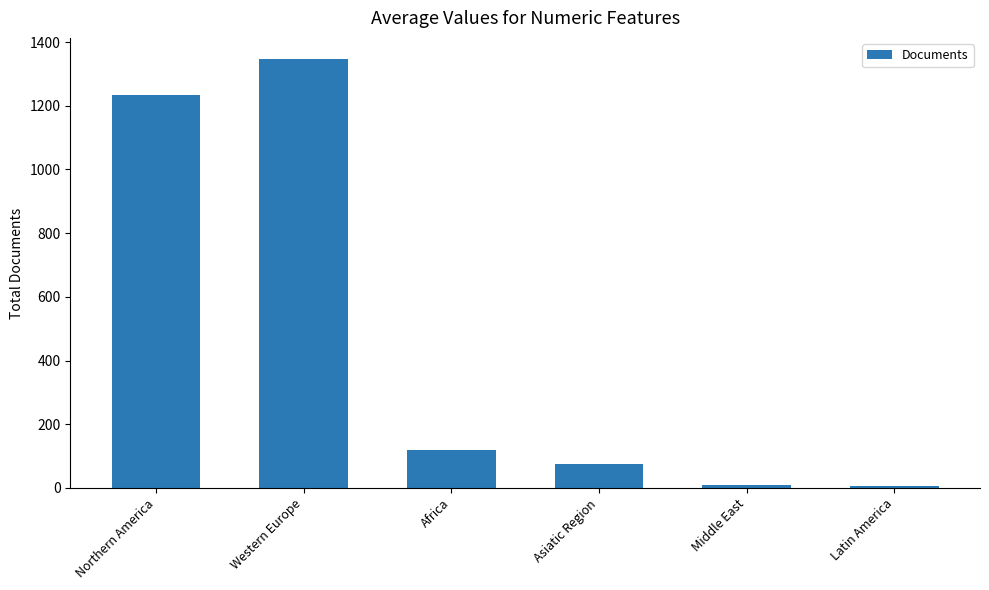

The value at Africa is 194. True or false?

False